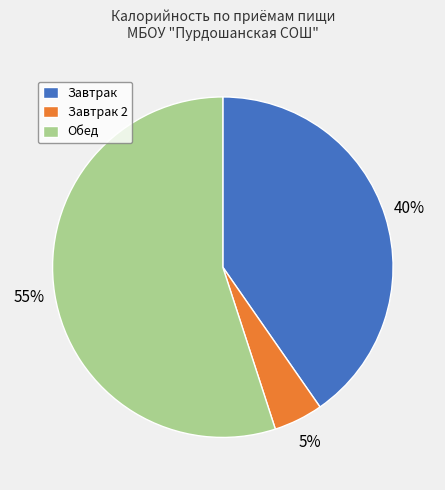

Which category has the biggest portion of the pie?

Обед